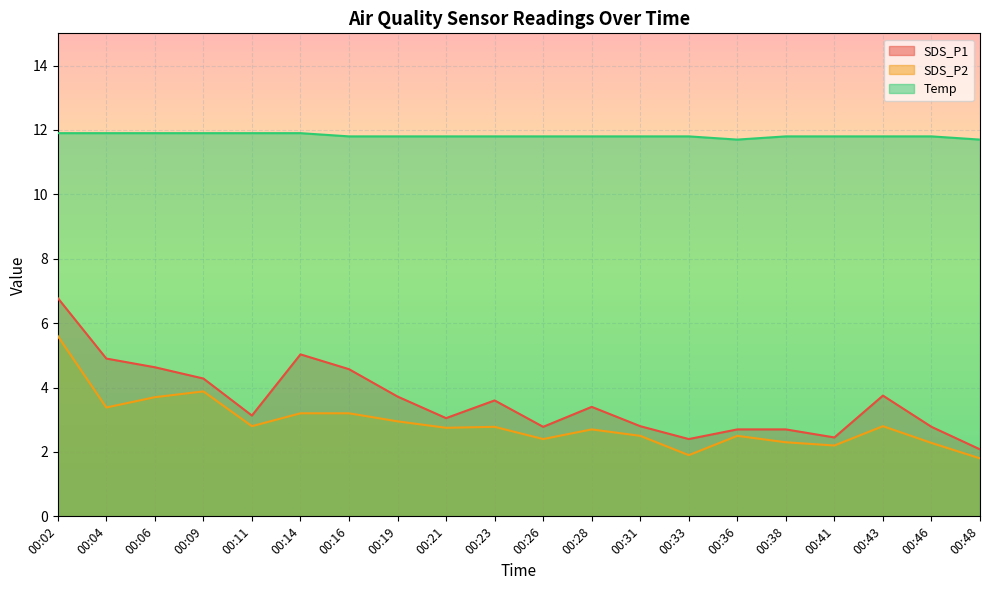

How many lines are shown in the chart?

3